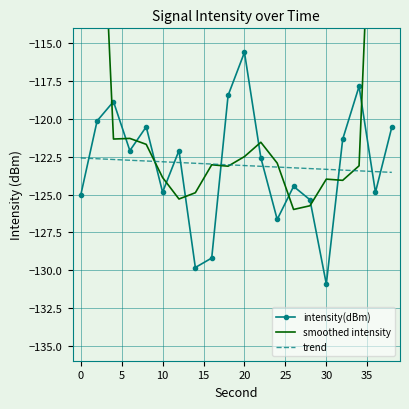

What is the minimum value for intensity(dBm)?

-130.9